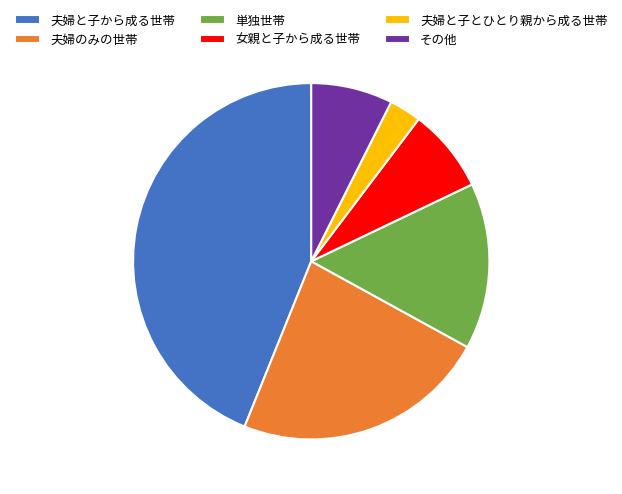

Count the number of slices in the pie.

6